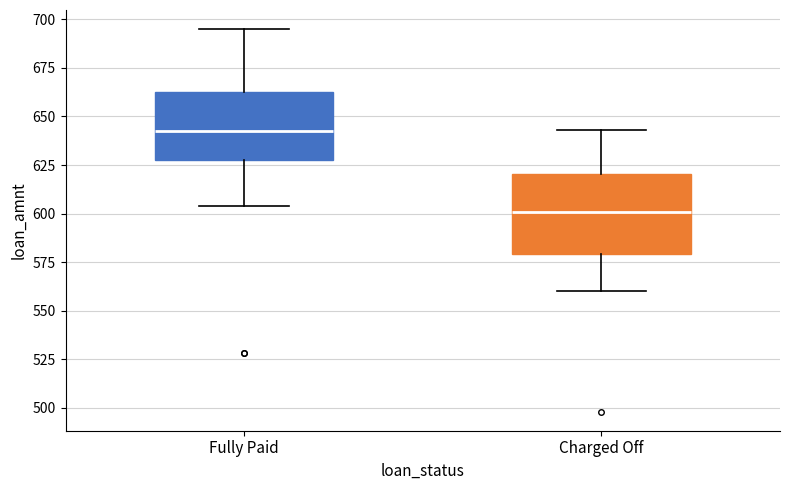

Where does the median line of the box for Charged Off sit on the y-axis? The values are not printed on the chart, so give them approximately, as read against the axis.

600